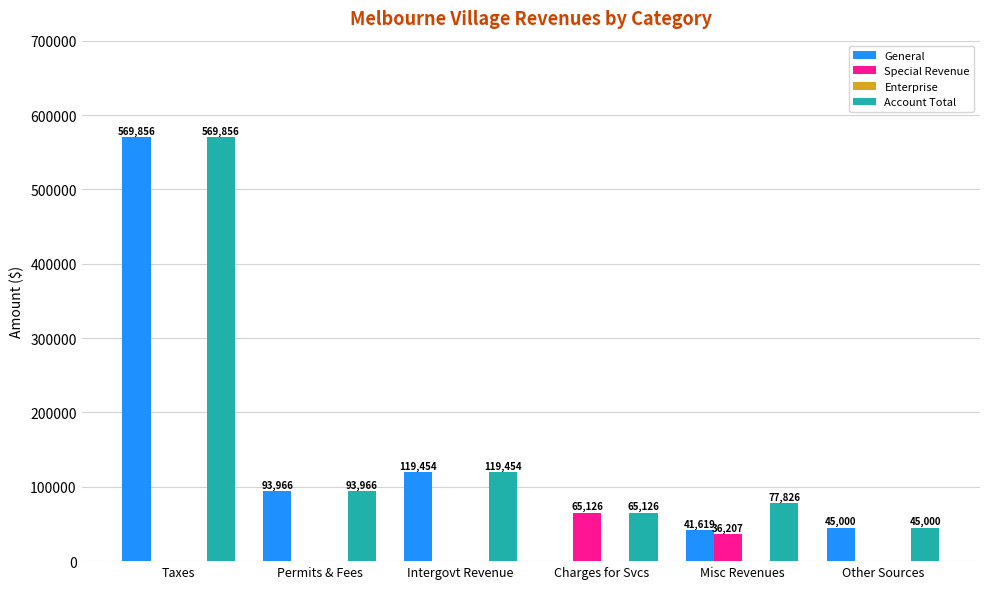

True or false: General has a value of 158640 at Permits & Fees.

False